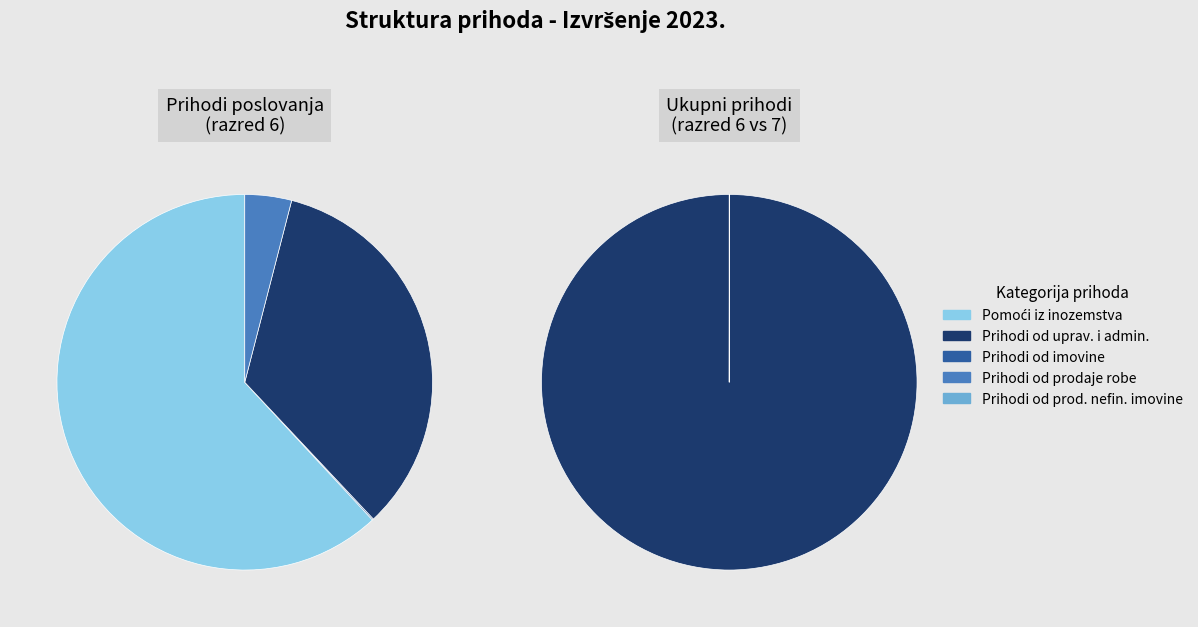

Does Prihodi od prodaje proizvoda i robe account for over 50% of the chart?

No